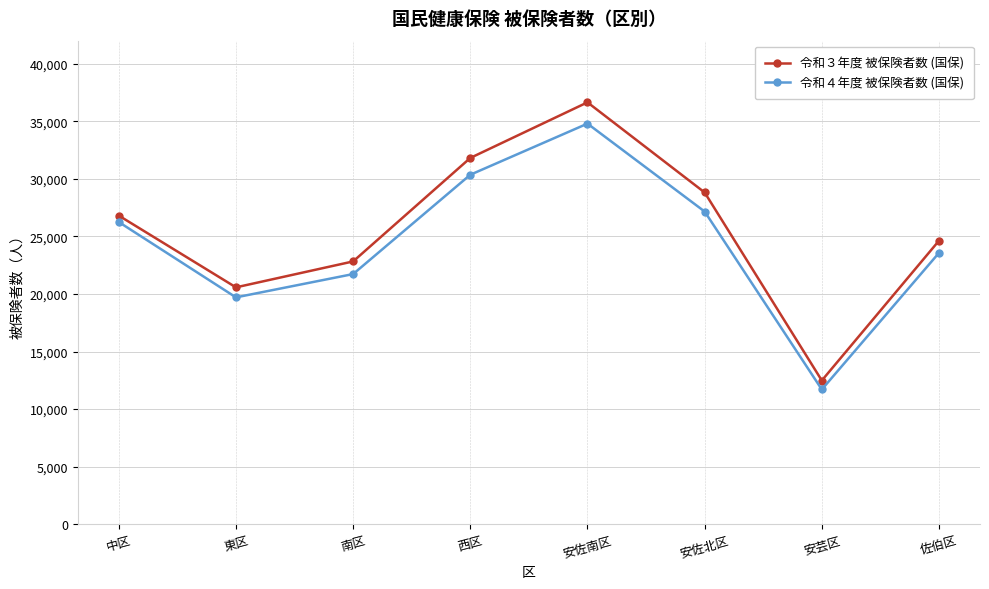

True or false: 令和４年度 被保険者数 (国保) and 令和３年度 被保険者数 (国保) cross at least once.

False